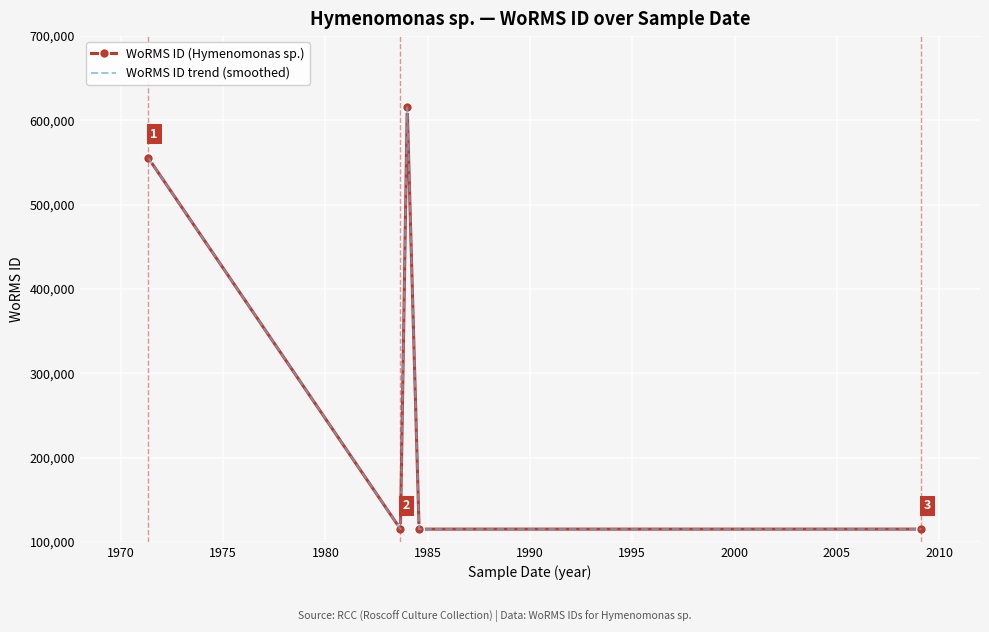

Reading left to right, what are all the values shown in this chart?

WoRMS ID (Hymenomonas sp.): 555940	115087	615418	115087	115087
WoRMS ID trend (smoothed): 555940	115087	615418	115087	115087